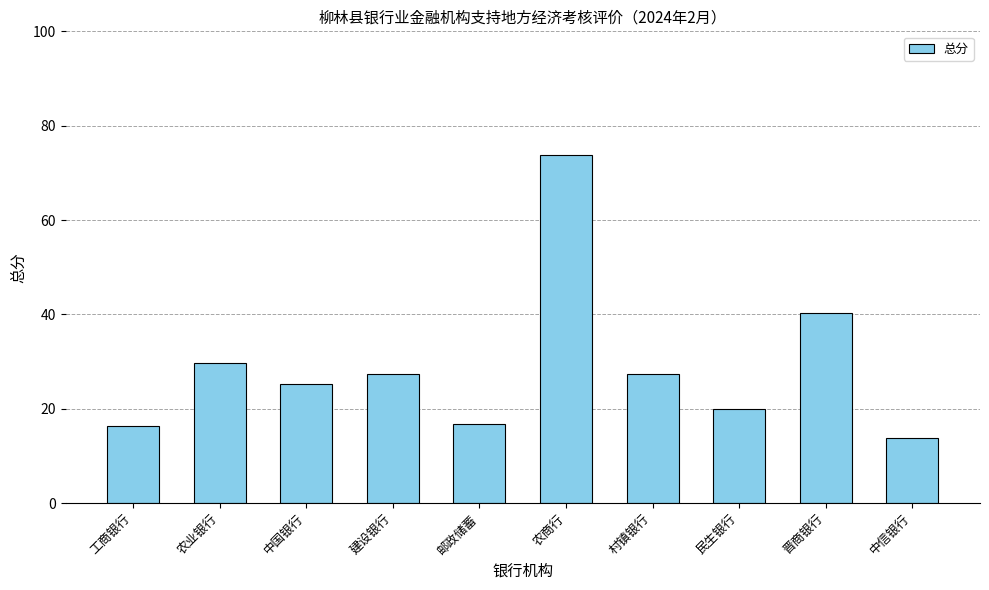

How many series are shown in this chart?

1